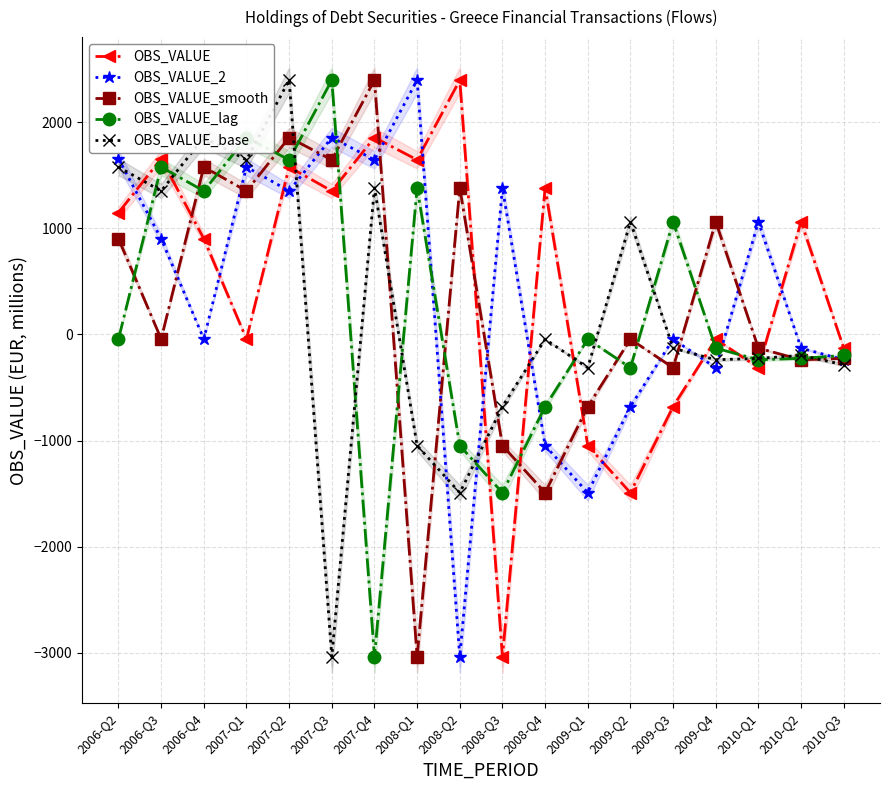

Between which two adjacent categories do OBS_VALUE_smooth and OBS_VALUE_2 first intersect?

2006-Q3 and 2006-Q4